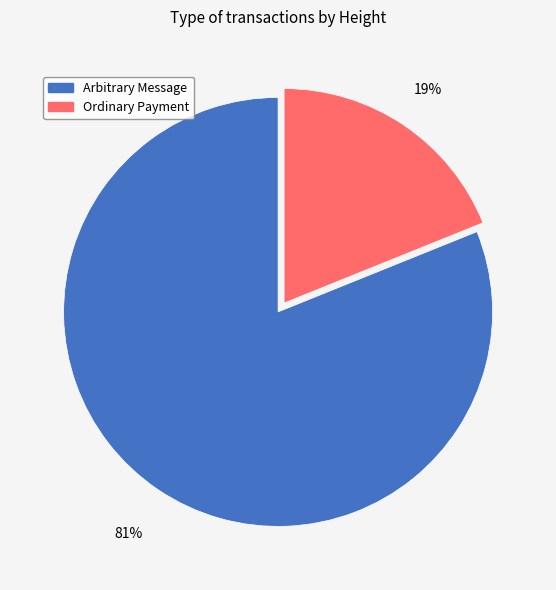

What percentage is the Arbitrary Message slice, to the nearest percent?

81%